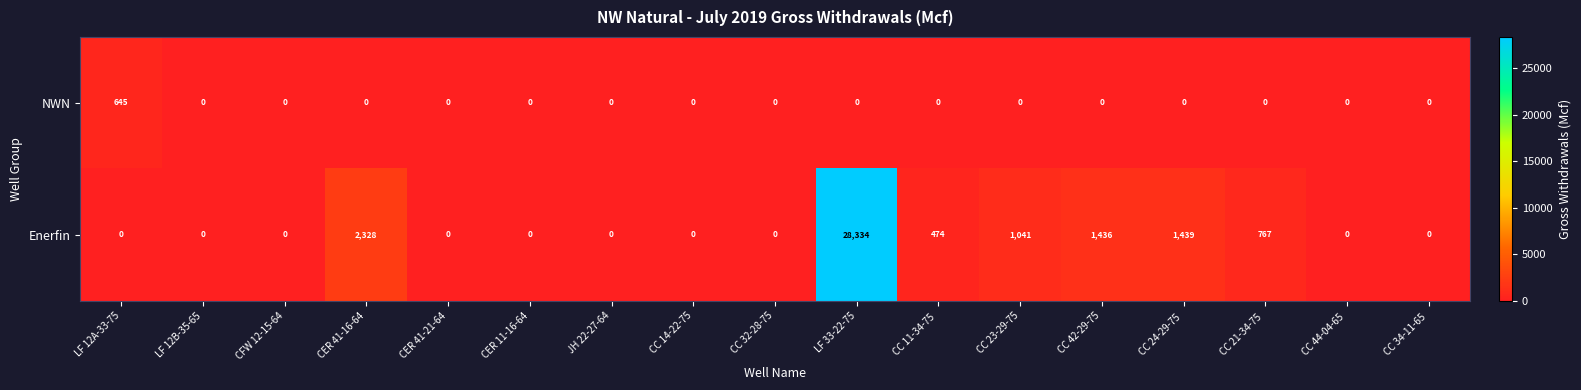

List the series in order of their overall mean, highest first.

Enerfin, NWN